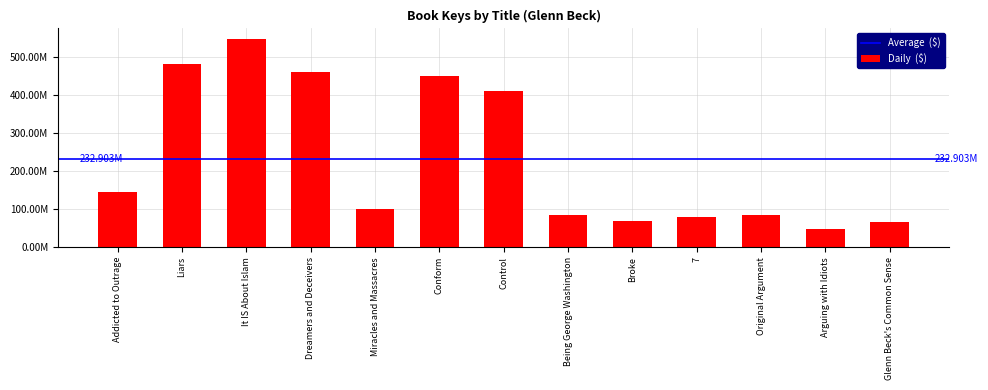

The chart shows a value of 85317060 at Being George Washington. True or false?

True